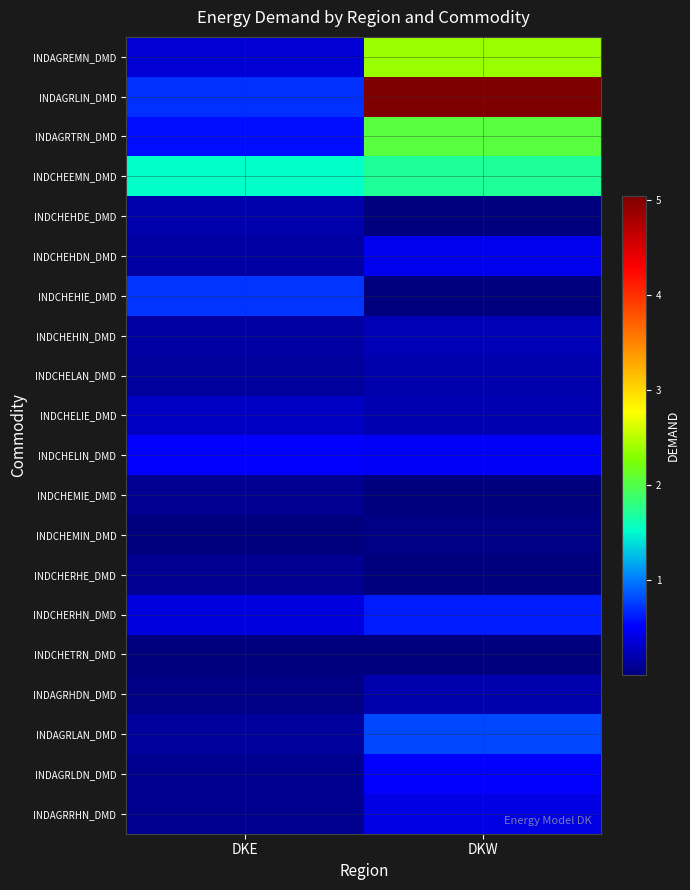

How many distinct data groups are displayed?

20